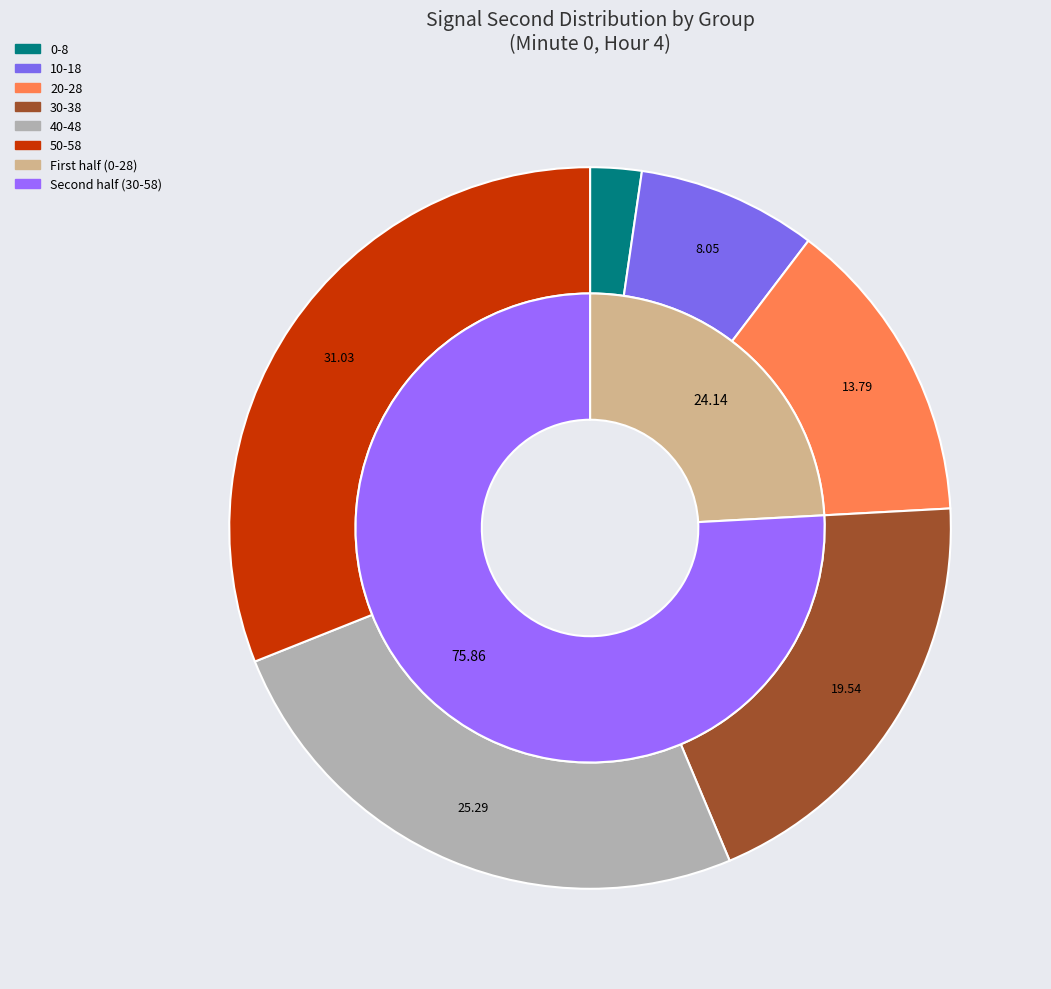

Is it true that 56 is 1% of the pie?

False